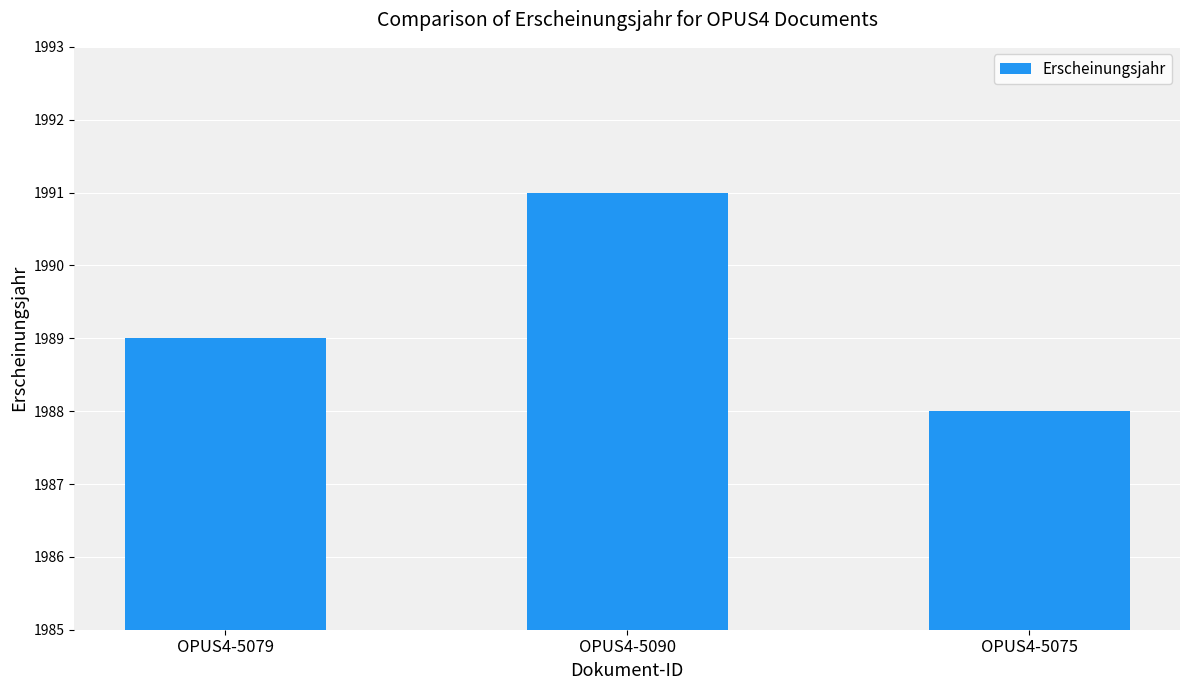

The value at OPUS4-5079 is 1989. True or false?

True